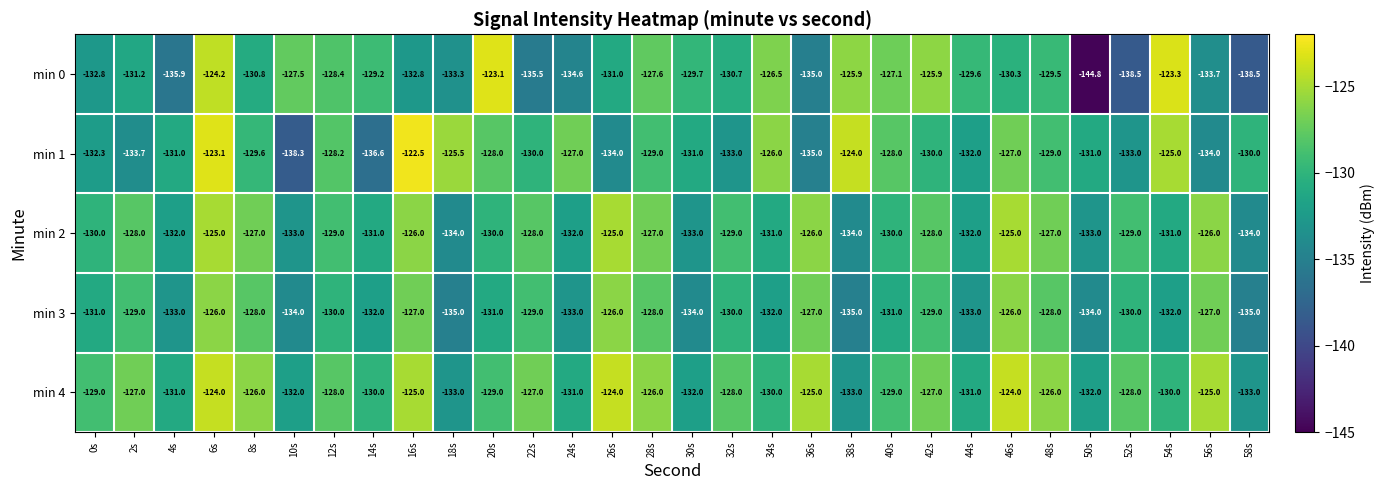

How many distinct data groups are displayed?

5